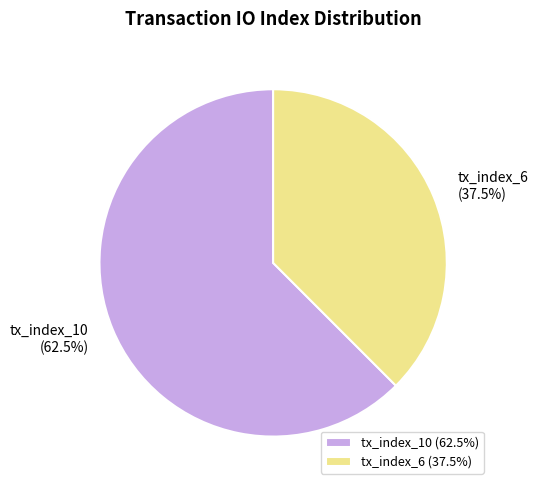

Rank the categories by value from lowest to highest.

tx_index_6, tx_index_10